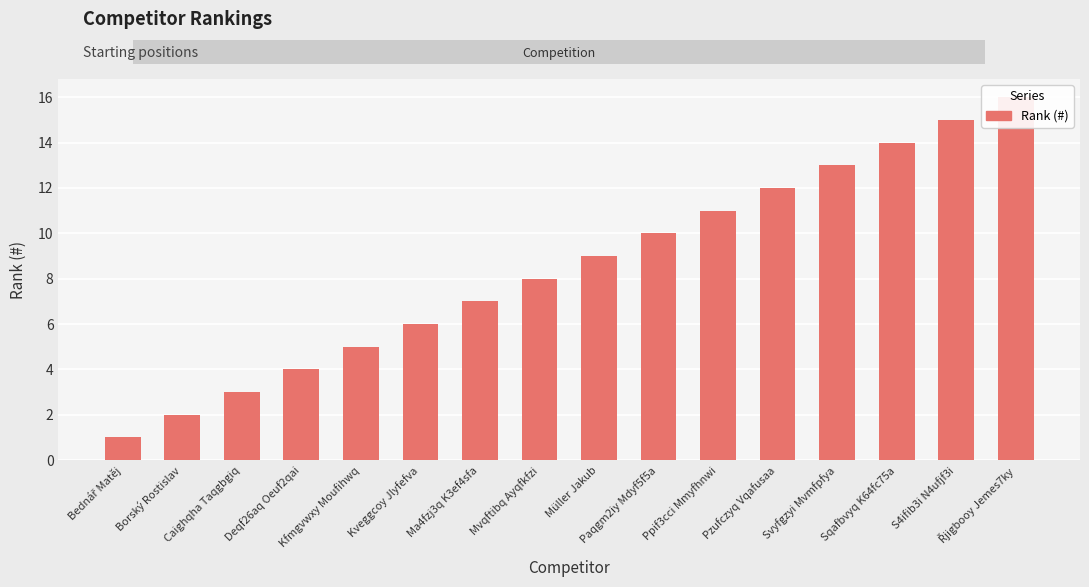

Rank the categories by value from highest to lowest.

Řjigbooy Jemes7ky, S4ifib3i N4ufjf3i, Sqafbvyq K64fc75a, Svyfgzyi Mvmfpfya, Pzufczyq Vqafusaa, Ppif3cci Mmyfhnwi, Paqgm2iy Mdyf5f5a, Müller Jakub, Mvqftibq Ayqfkfzi, Ma4fzj3q K3ef4sfa, Kveggcoy Jlyfefva, Kfmgvwxy Moufihwq, Deqf26aq Oeuf2qai, Caighqha Taqgbgiq, Borský Rostislav, Bednář Matěj